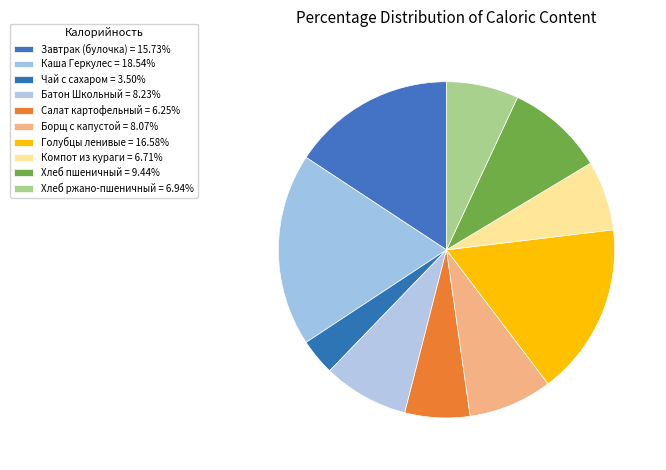

What is the ratio of the value at Чай с сахаром to the value at Хлеб ржано-пшеничный?

0.5